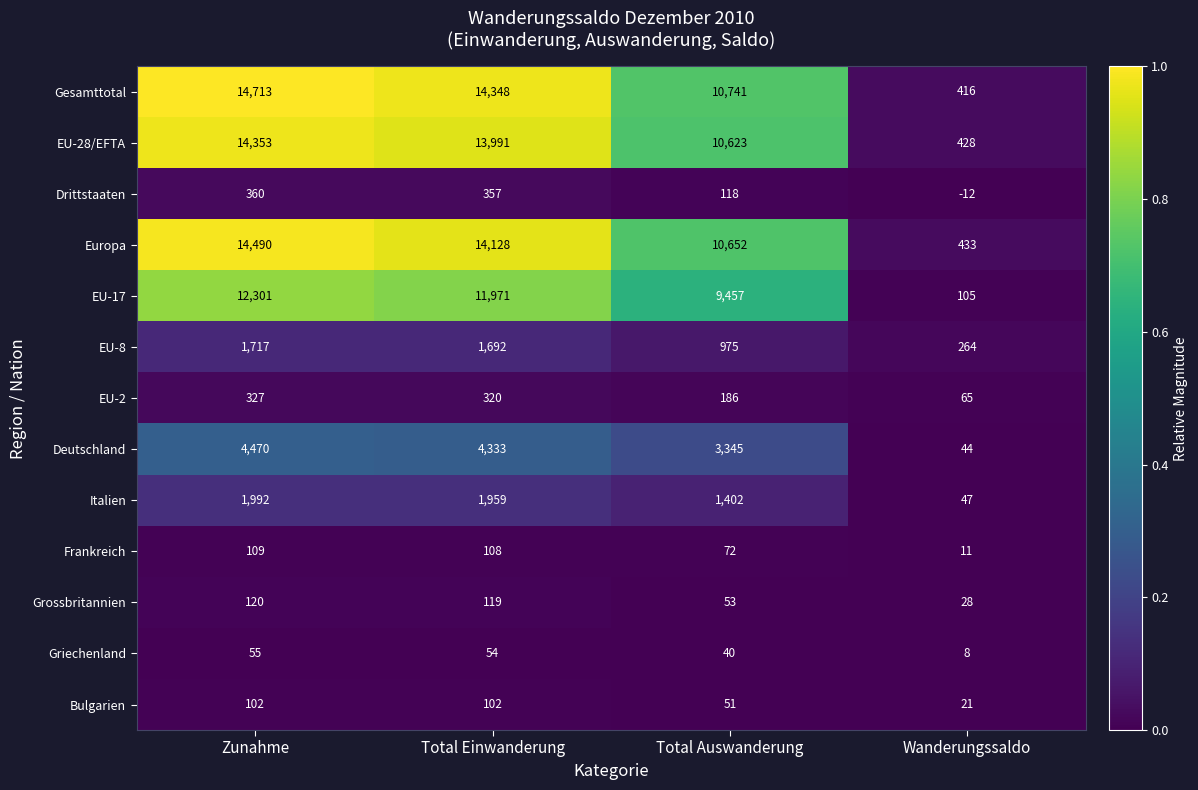

True or false: Europa has a value of 6793 at Total Auswanderung.

False